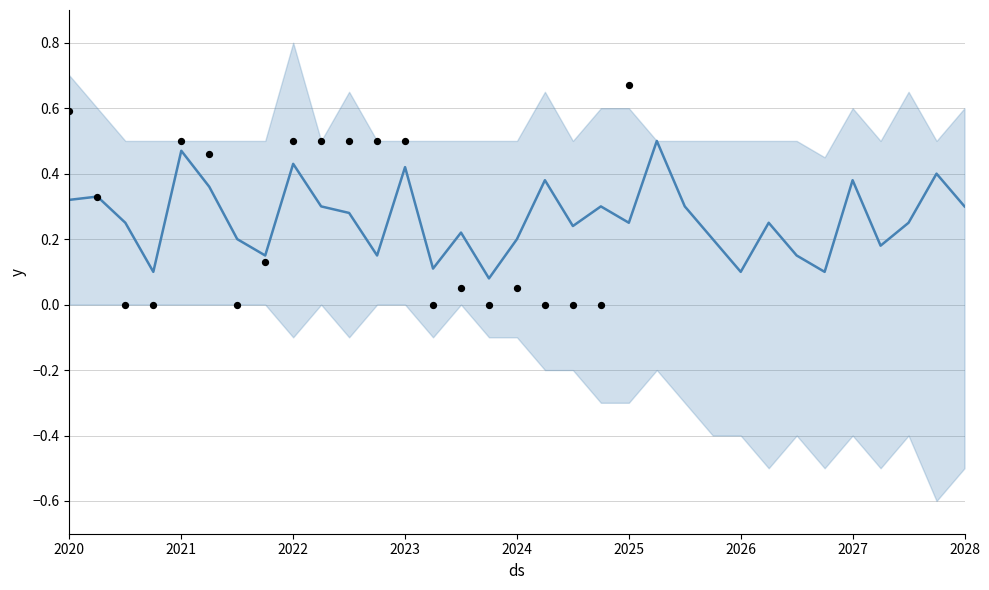

What is the total value across all series at 13?

0.6